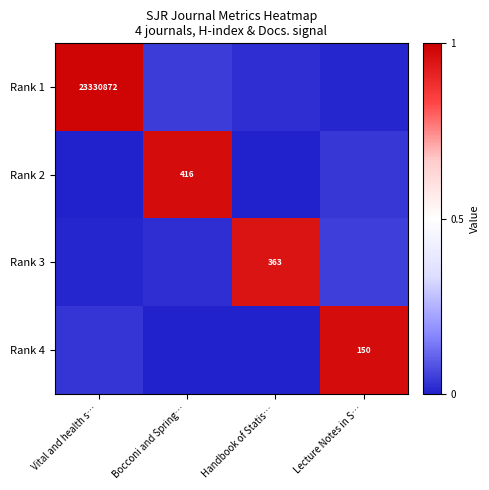

How many values in the Rank 2 series exceed 0?

2